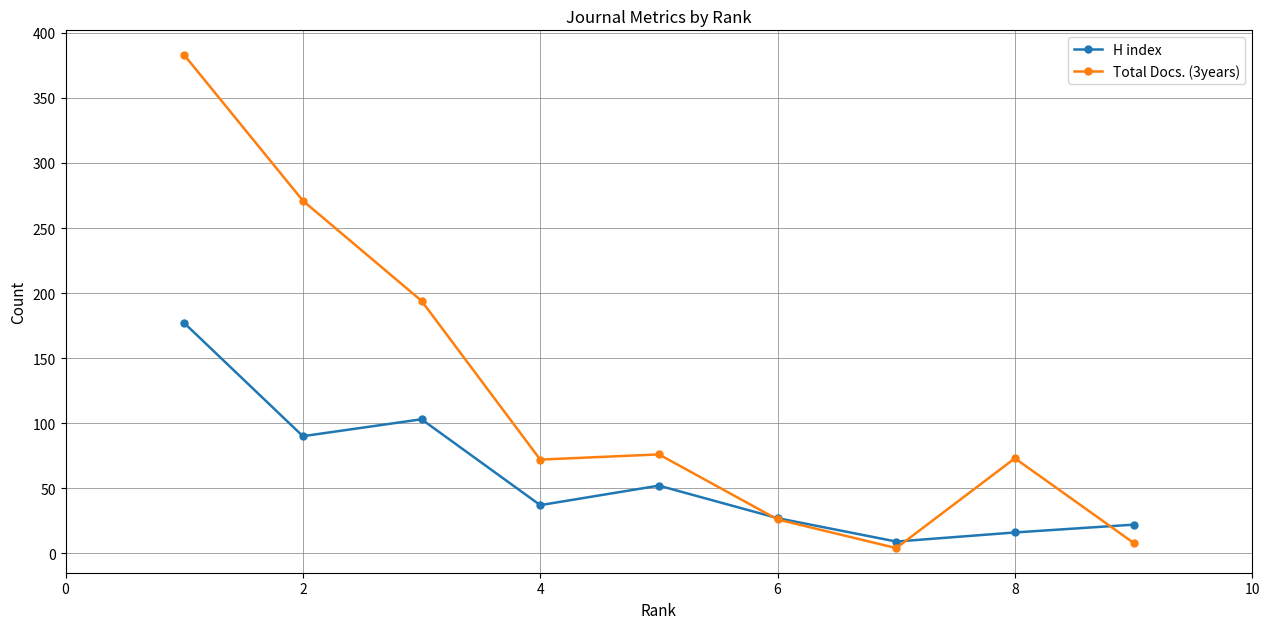

Which series has the widest spread of values?

Total Docs. (3years)